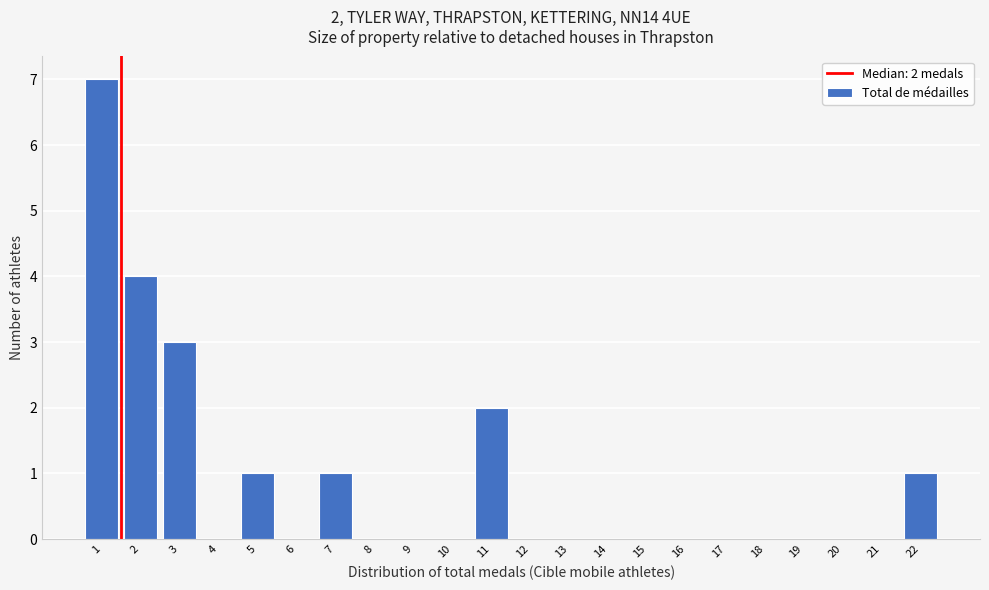

Reading left to right, what are all the values shown in this chart?

1=7	2=4	3=3	4=0	5=1	6=0	7=1	8=0	9=0	10=0	11=2	12=0	13=0	14=0	15=0	16=0	17=0	18=0	19=0	20=0	21=0	22=1